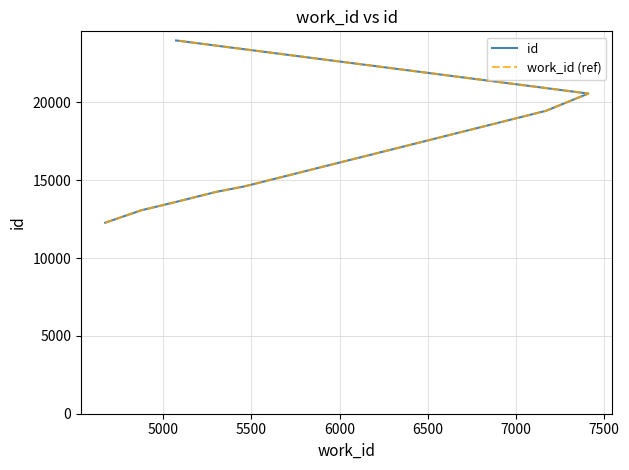

Reading right to left, extract all data points from this chart.

id: 23983	20571	19462	14609	14257	13580	13068	12272
work_id (ref): 23983	20571	19462	14609	14257	13580	13068	12272